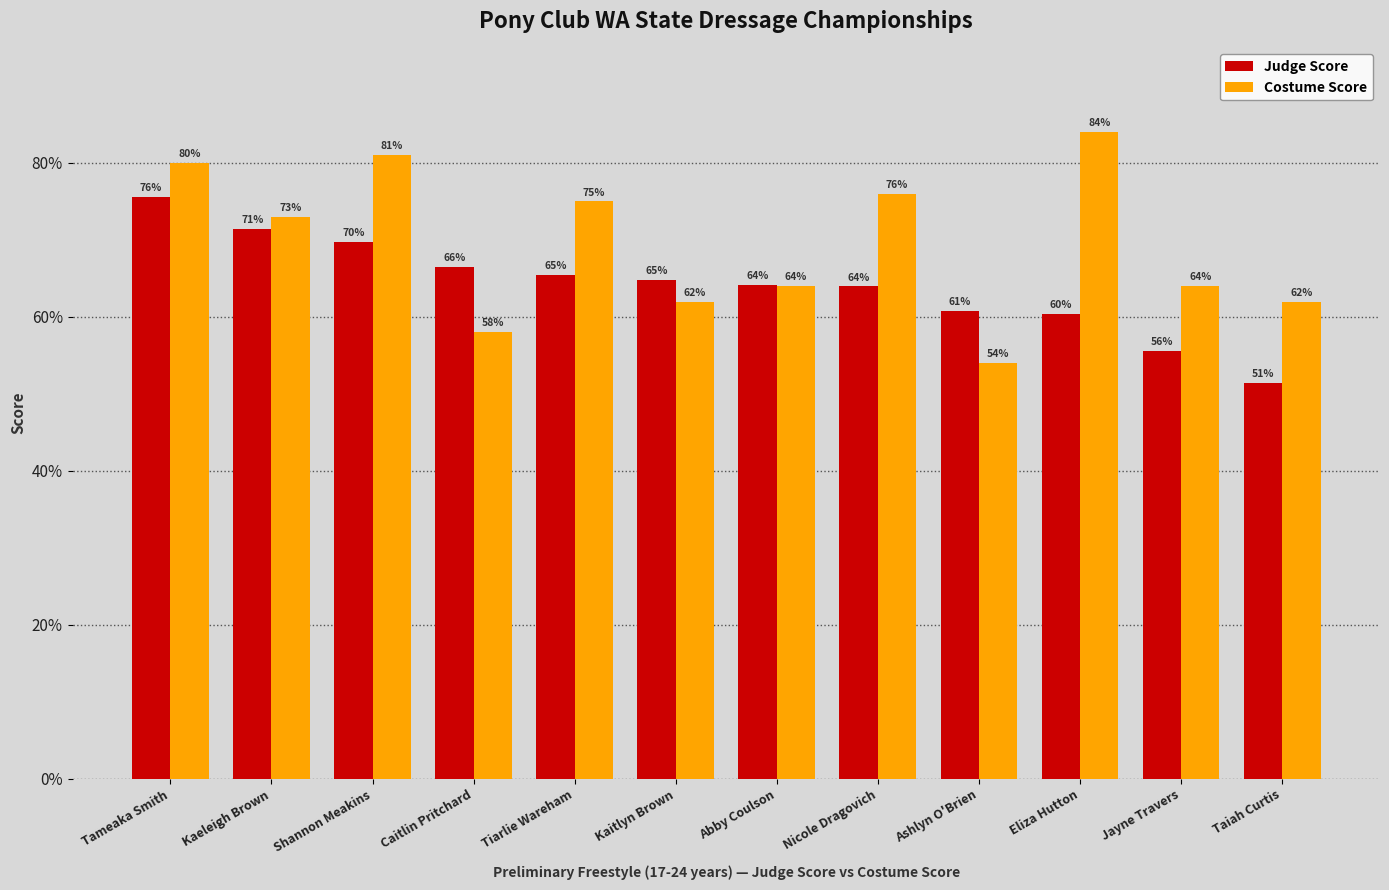

What are all the series names shown in the legend?

Judge Score, Costume Score